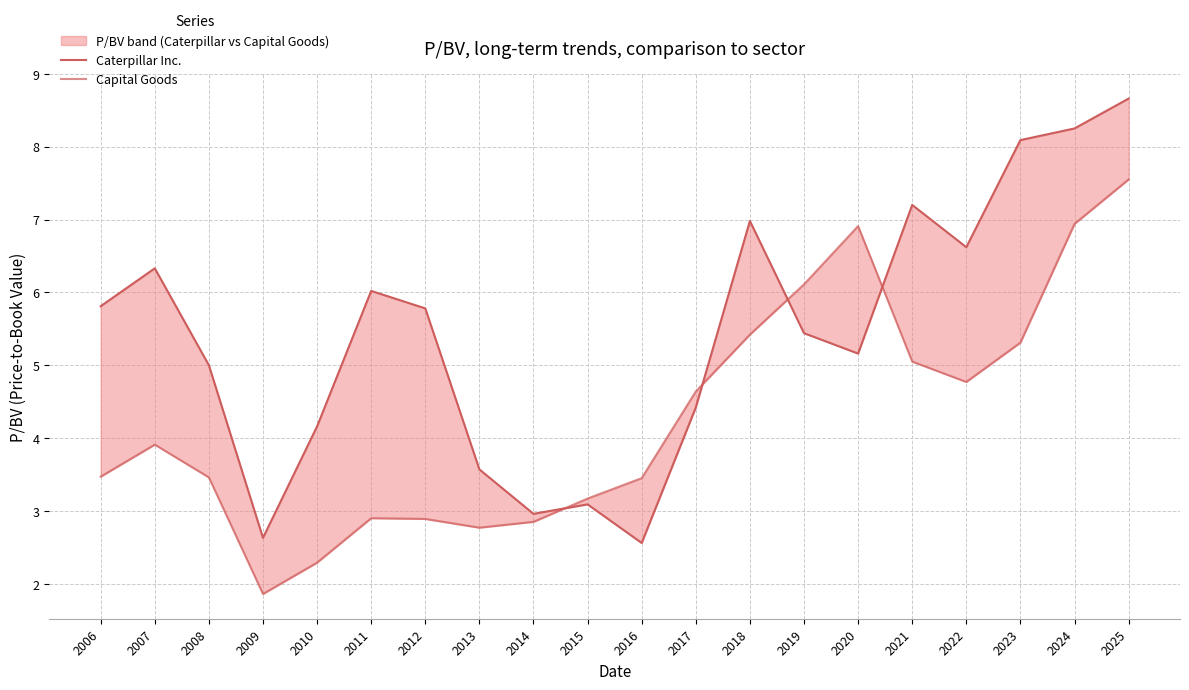

How many intersections are there between Caterpillar Inc. and Capital Goods?

4